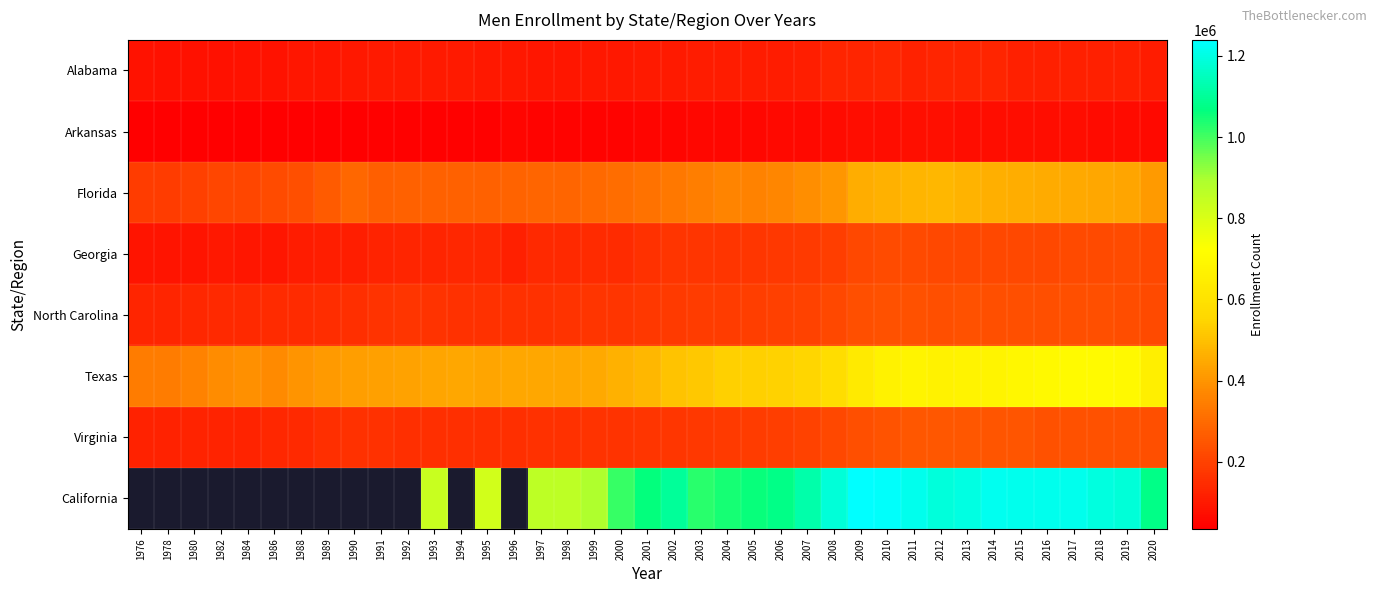

Which has a higher value, 2009 or 2016?

2009